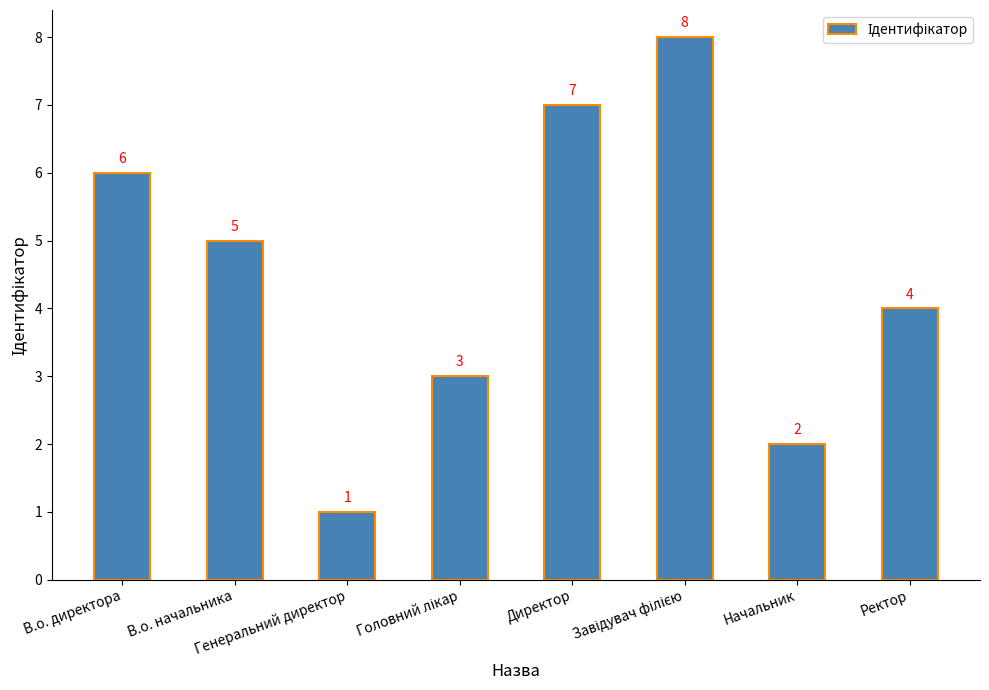

What is the label of the 1st bar from the right?

Ректор